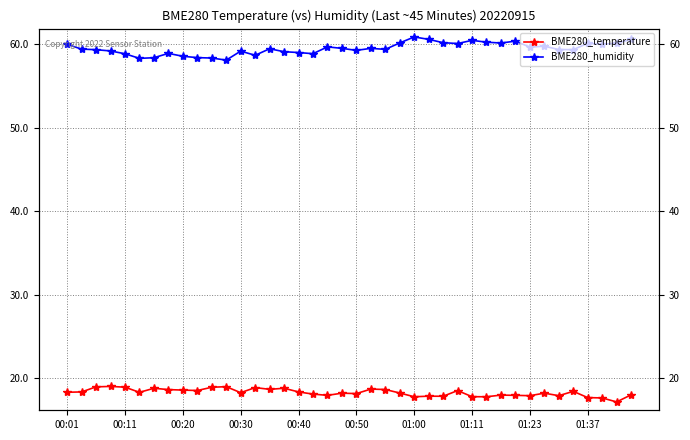

True or false: BME280_temperature has a value of 6.6 at 00:50.

False